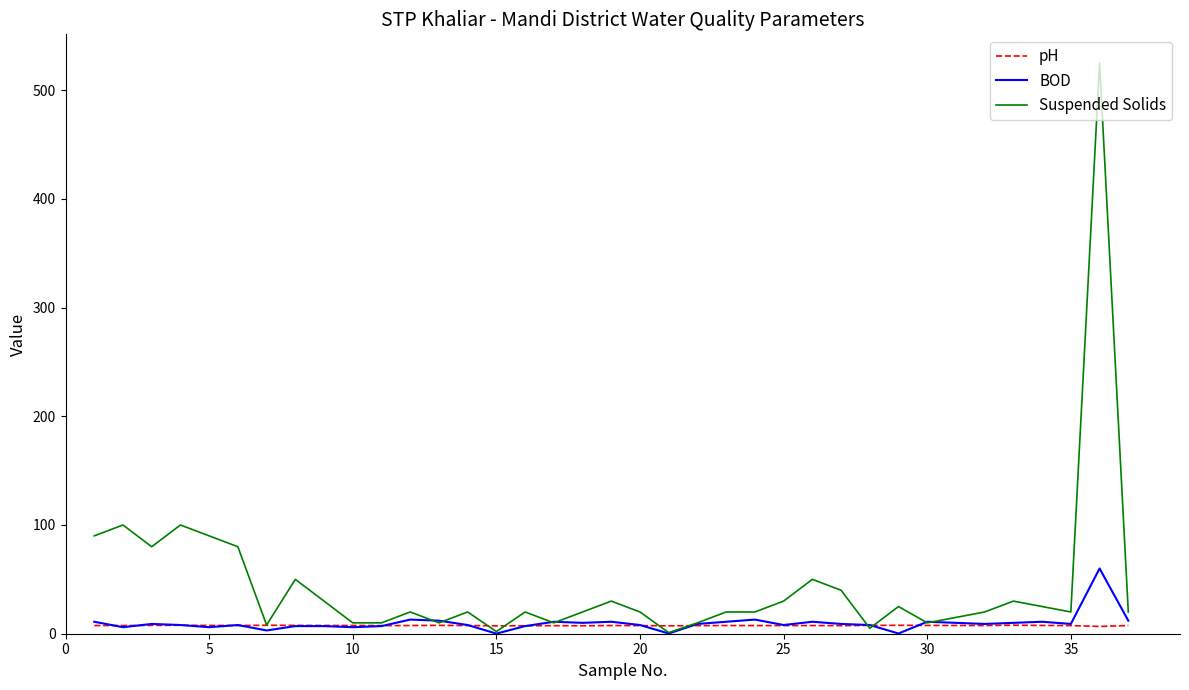

Which series ends up on top after the final intersection of BOD and Suspended Solids?

Suspended Solids